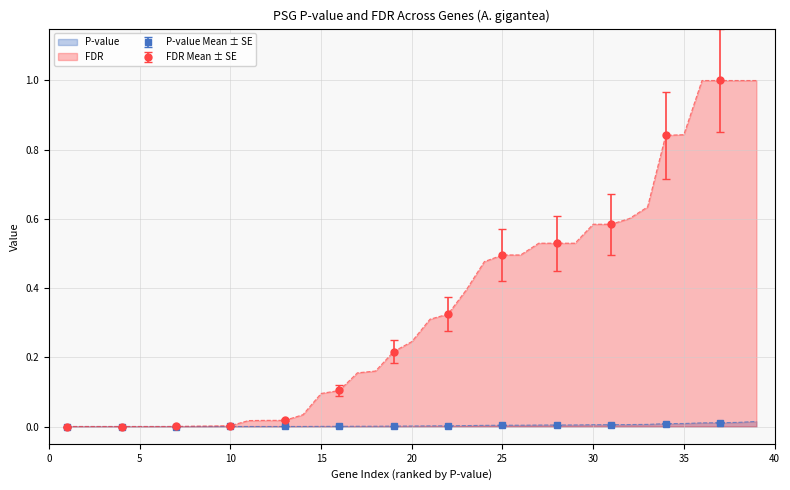

What is the value of the FDR point at the 19th from the left?

0.2